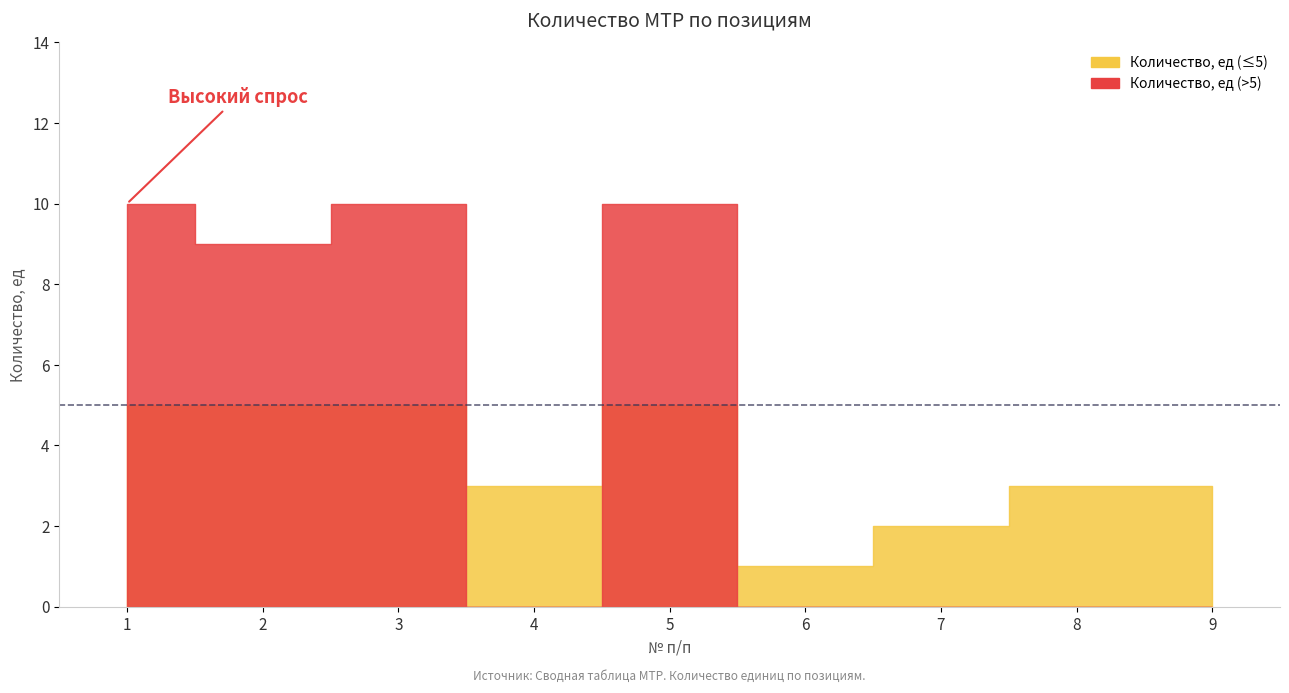

What is the greatest value displayed?

10